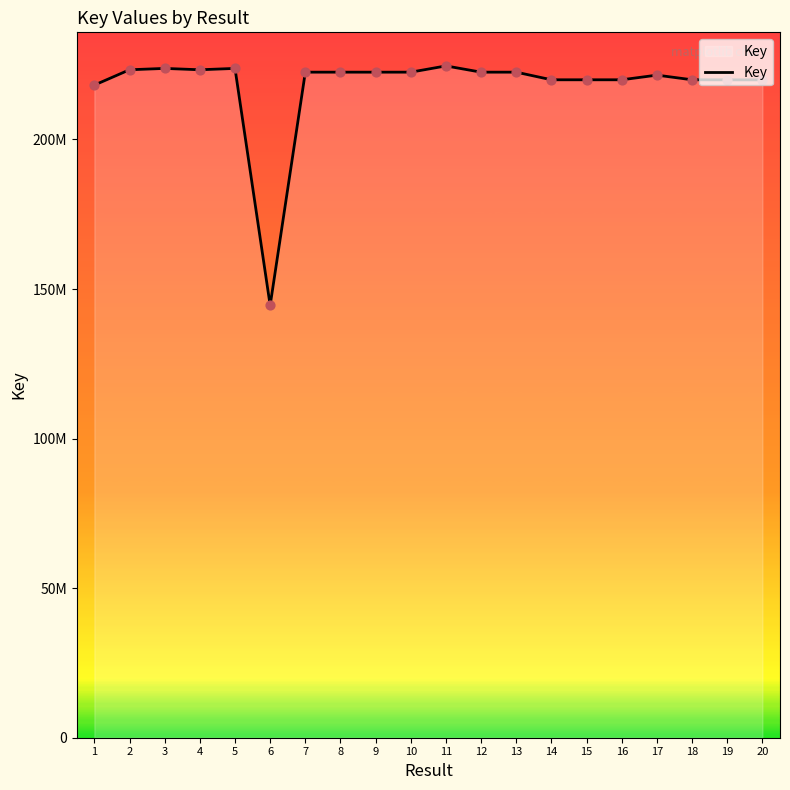

Is this an area chart (filled region under the line)?

Yes